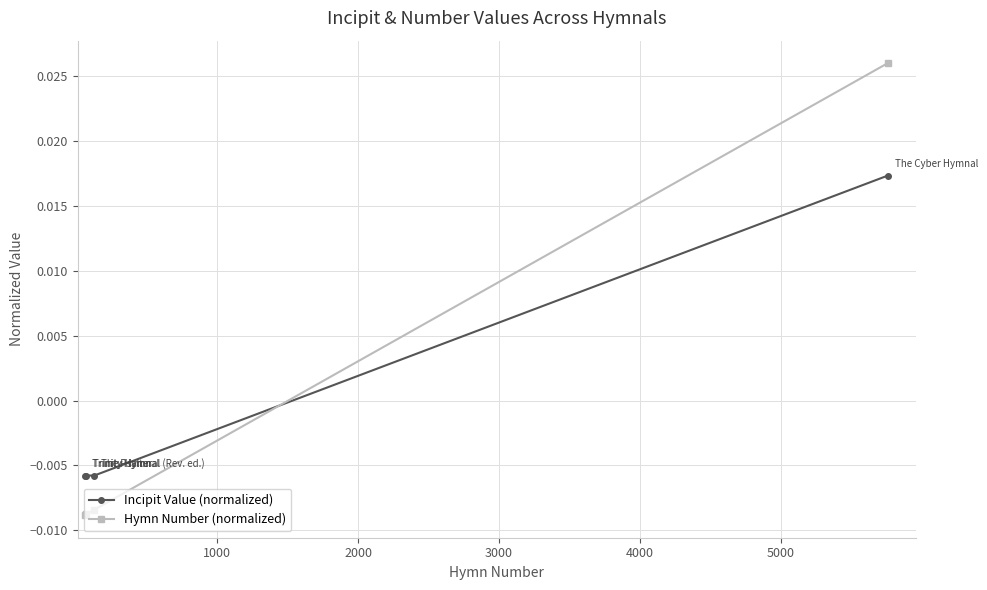

Rank the series by their maximum value, from lowest to highest.

Incipit Value (normalized), Hymn Number (normalized)